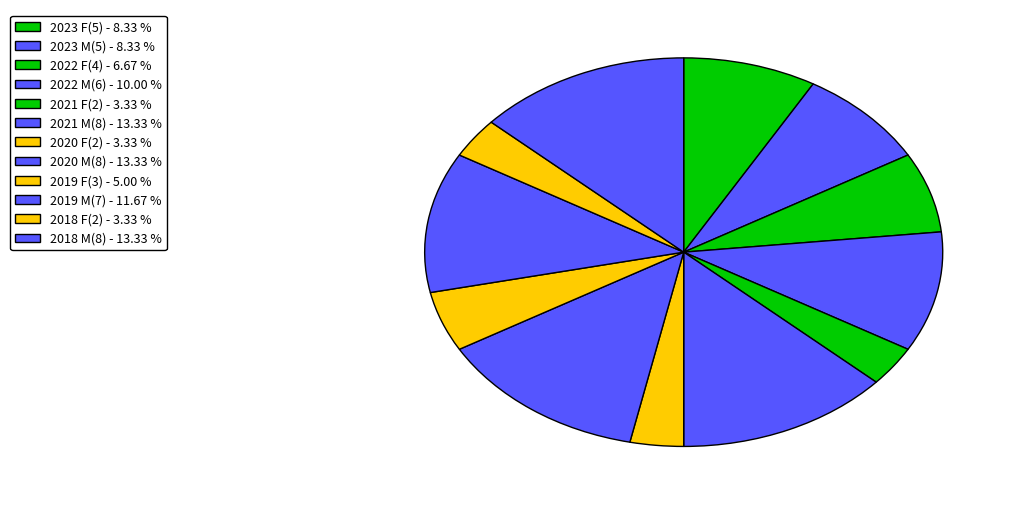

How many slices are in this pie chart?

12